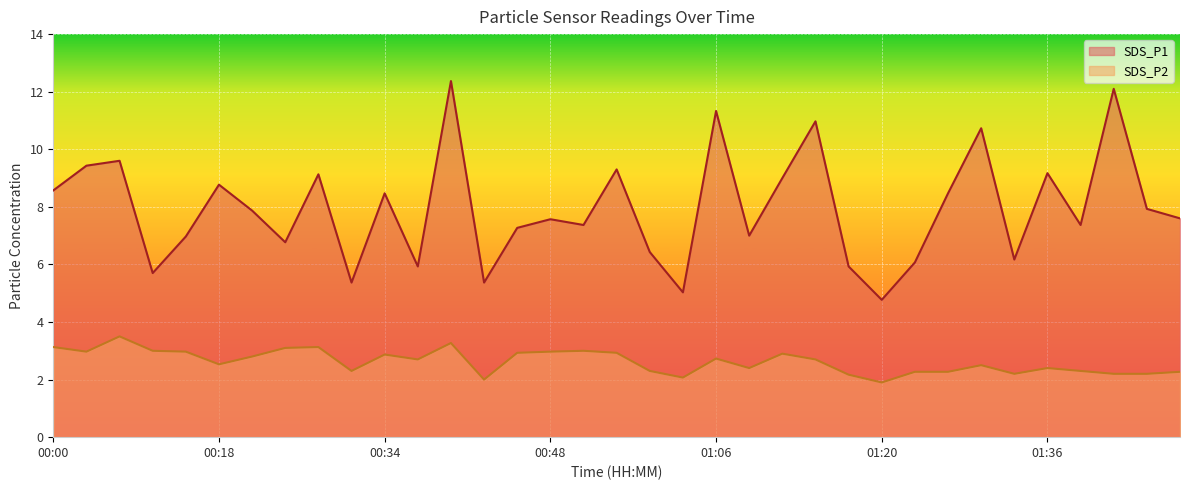

What is the label of the 2nd point from the left?

00:03